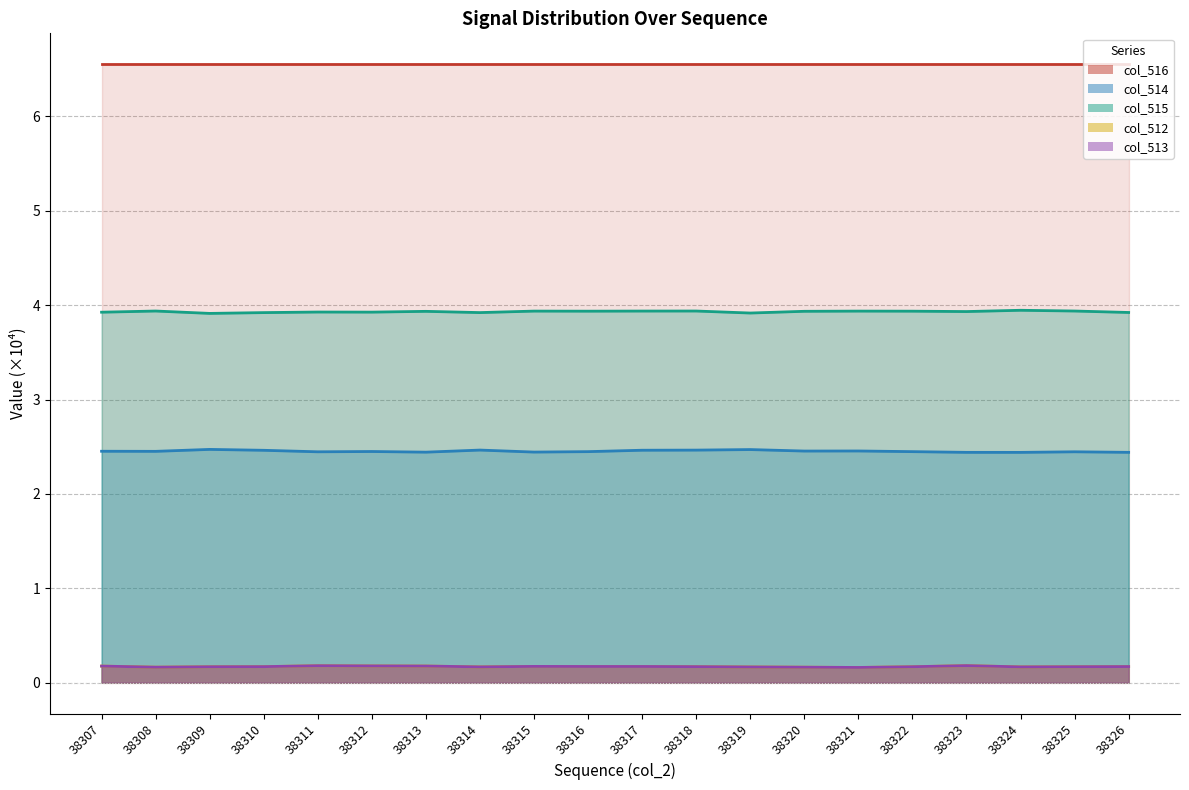

True or false: col_514 and col_513 intersect in this chart.

False